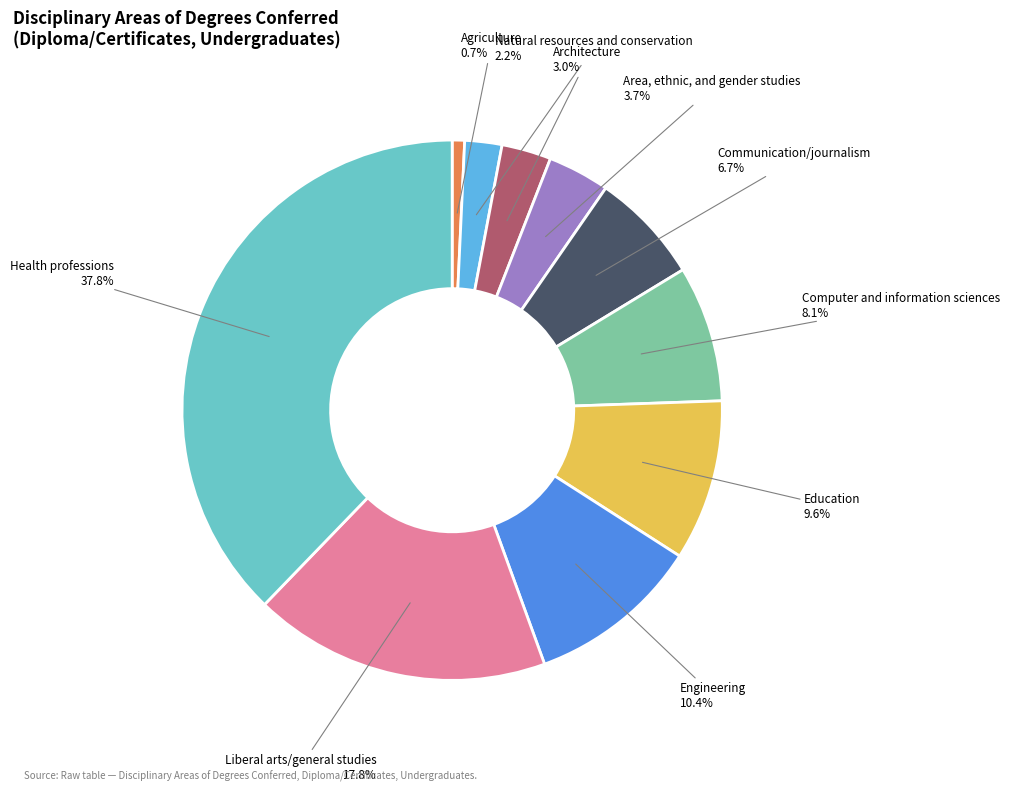

How many slices are in this pie chart?

10